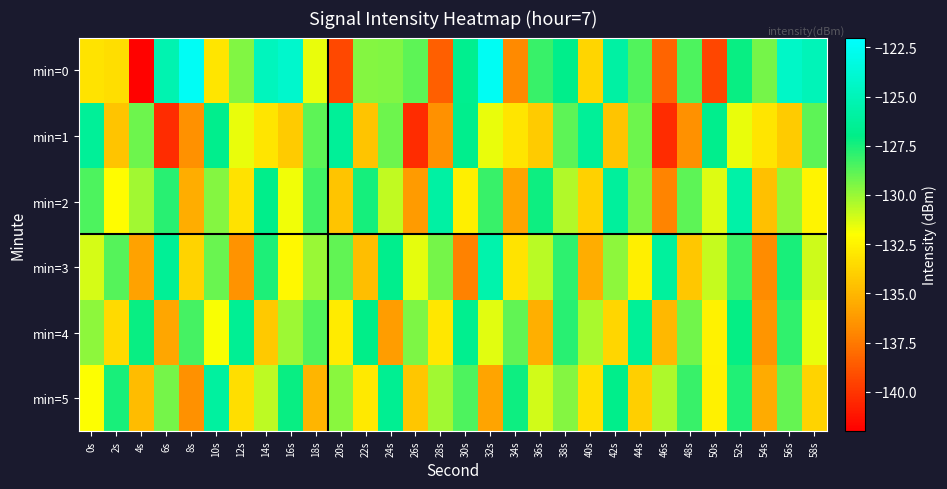

List the series in order of their peak value, highest first.

min=0, min=3, min=2, min=5, min=4, min=1